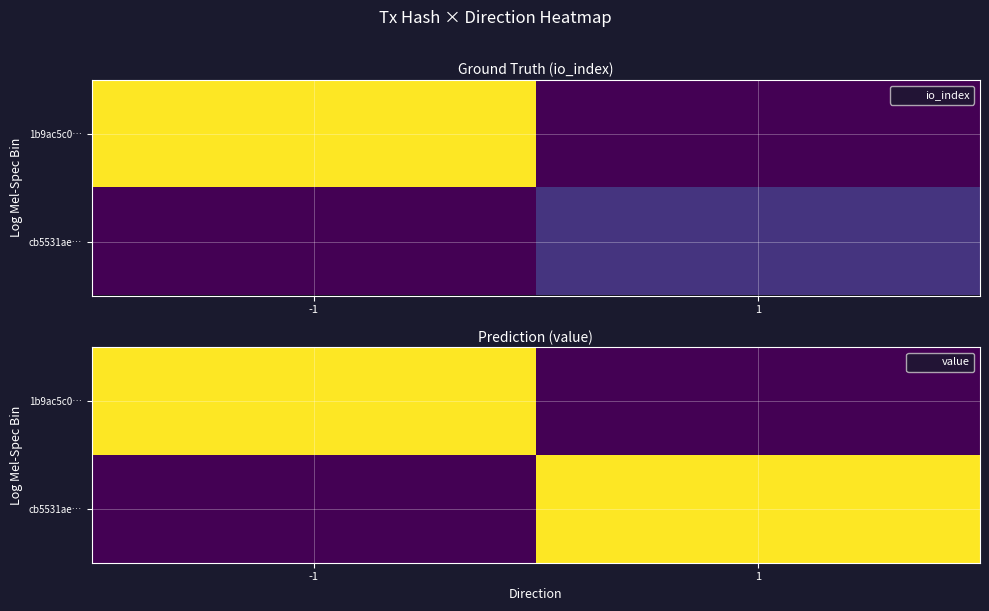

List the labels in order of cb5531ae… value, smallest first.

-1, 1